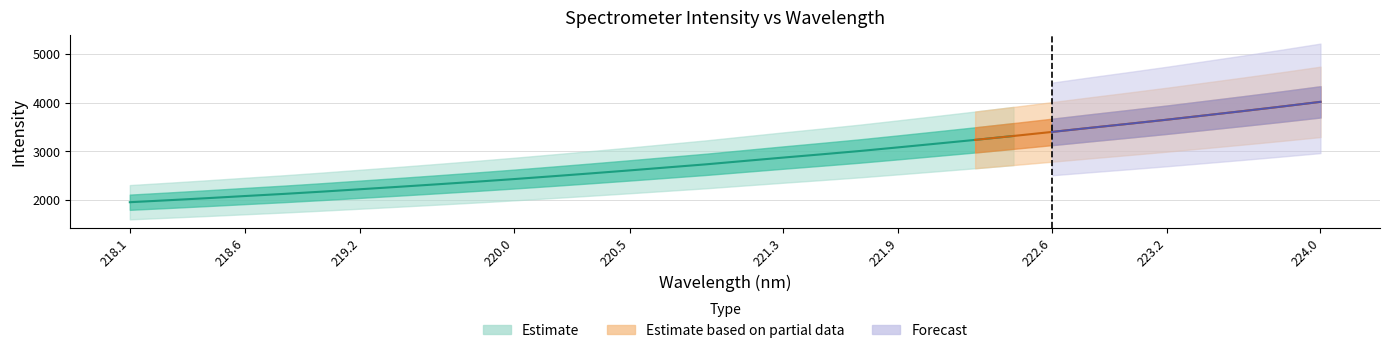

What is the approximate value at 221.3083?

2873.8